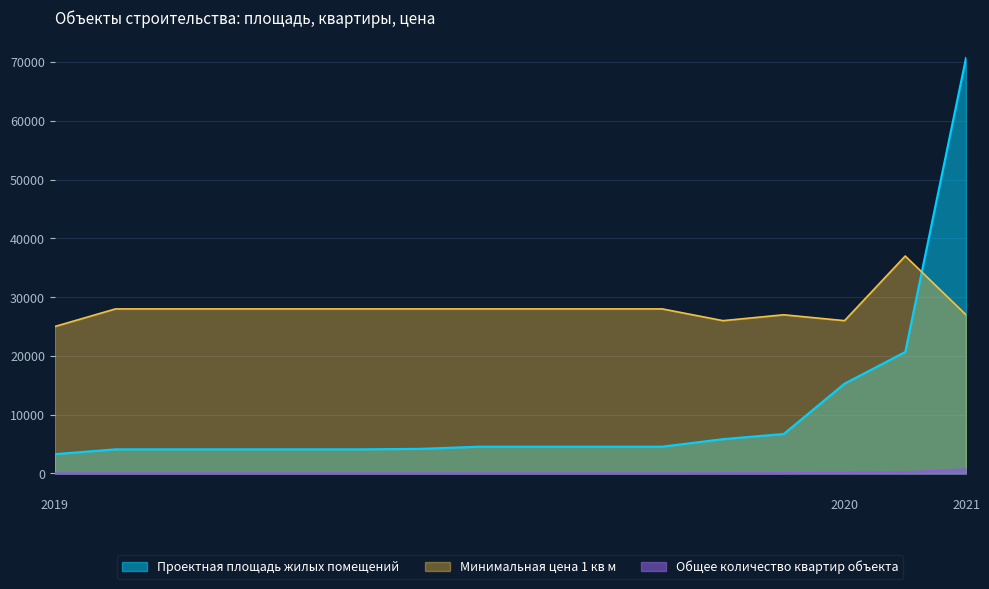

Rank the series by their average value, from highest to lowest.

Минимальная цена 1 кв м, Проектная площадь жилых помещений, Общее количество квартир объекта